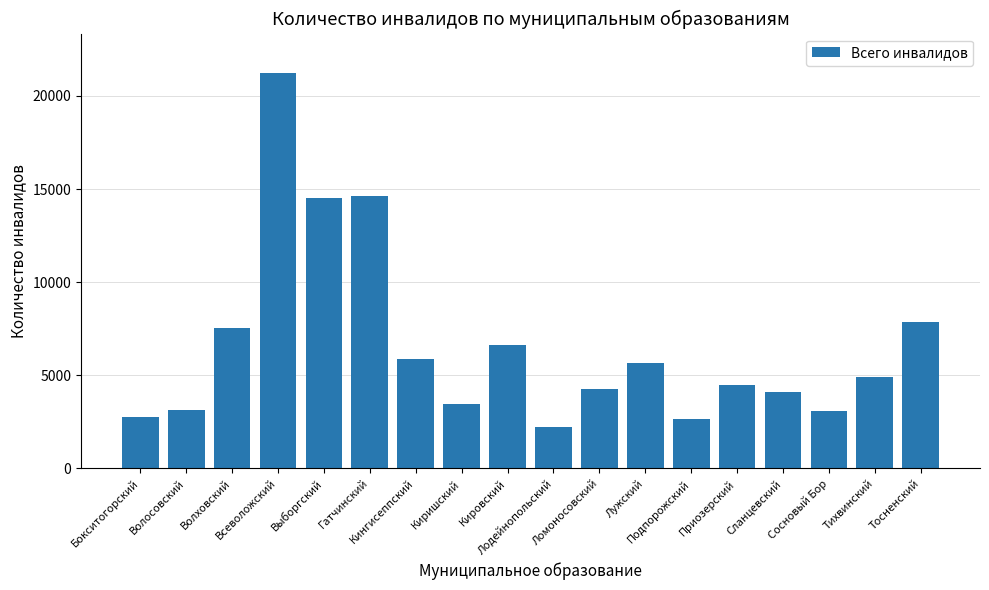

Is it true that the value at Лодейнопольский is 2249?

True